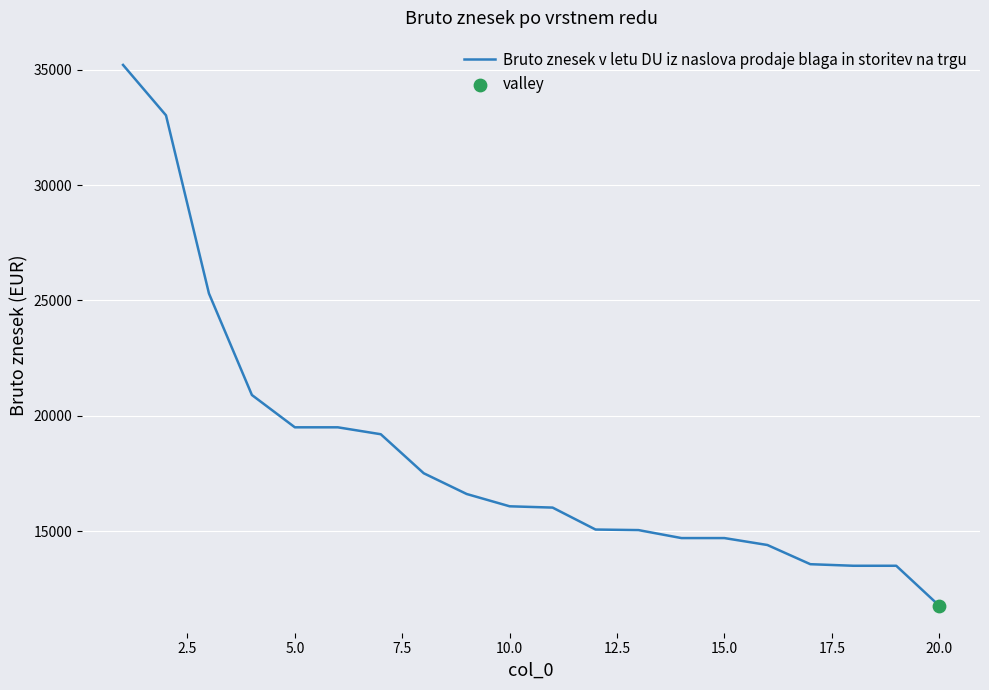

What is the smallest value displayed?

11770.0